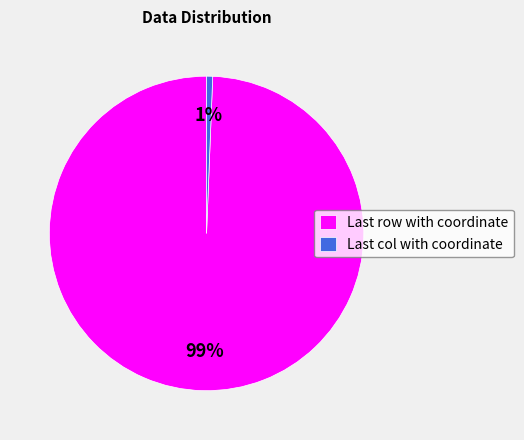

Which slice is the smallest?

Last col with coordinate